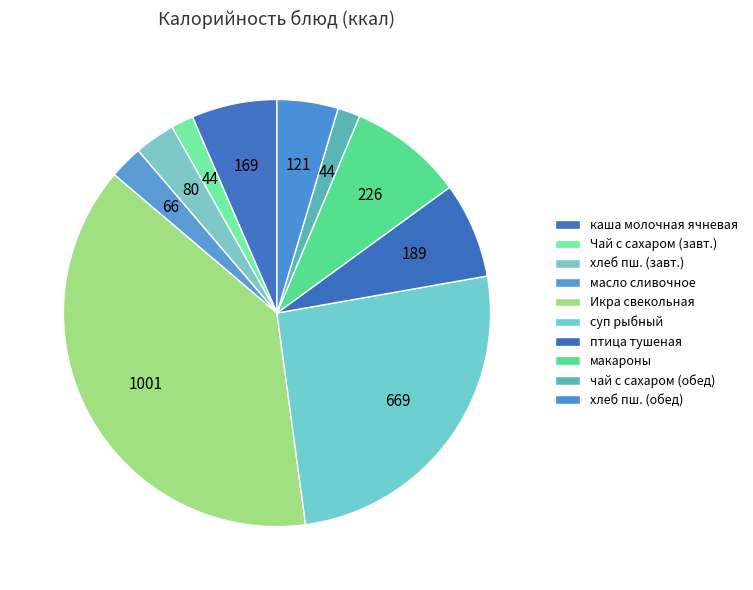

True or false: масло сливочное accounts for 3% of the total.

True